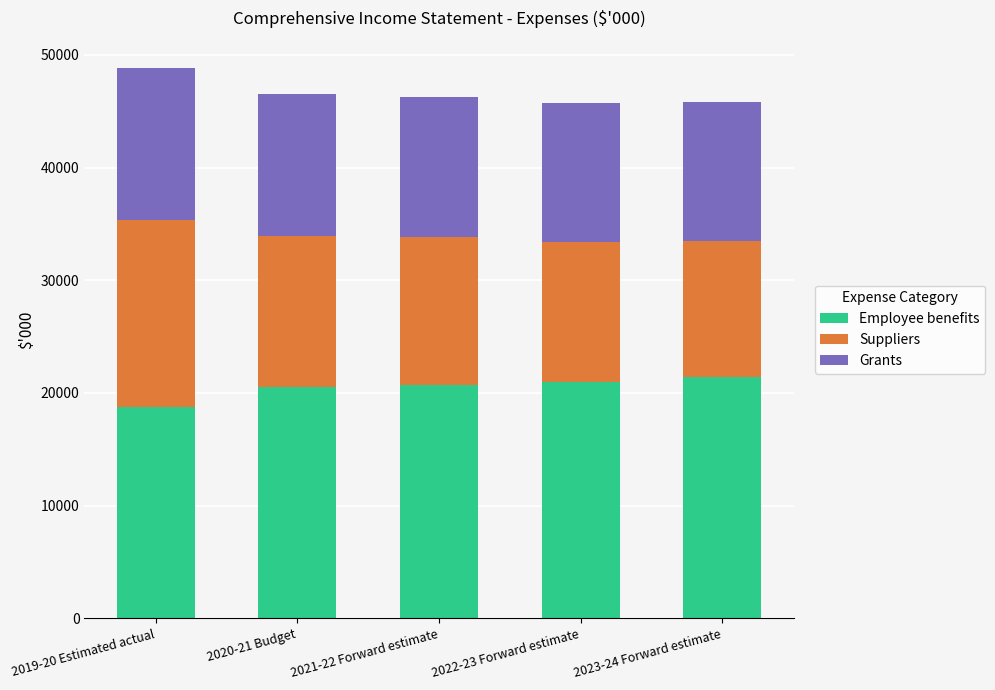

Where is Employee benefits nearest to the value 20046?

2020-21 Budget